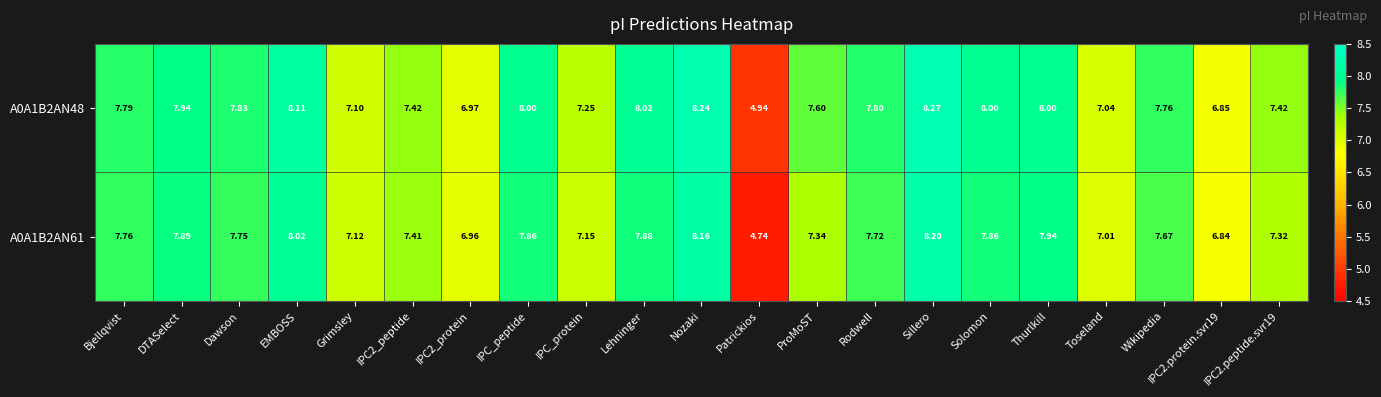

At which category is the sum across all series the highest?

Sillero